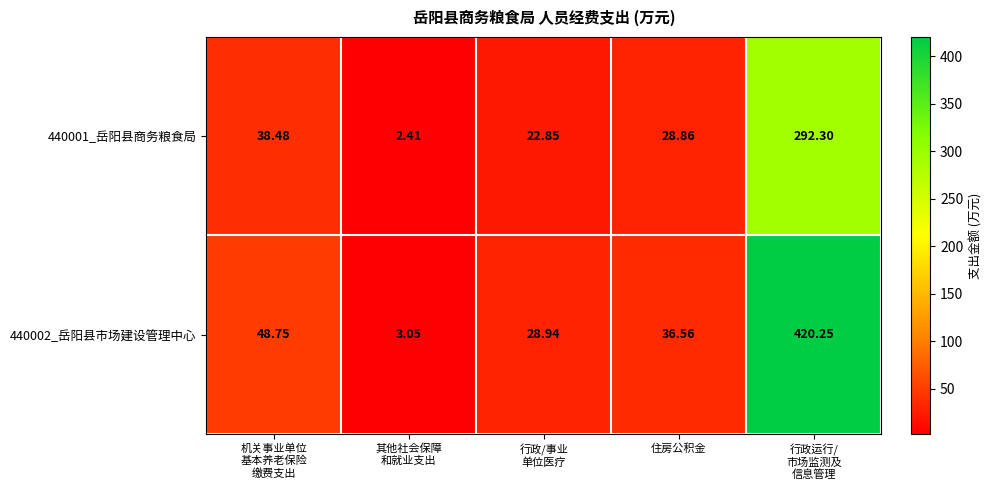

List the series in order of their peak value, highest first.

440002_岳阳县市场建设管理中心, 440001_岳阳县商务粮食局